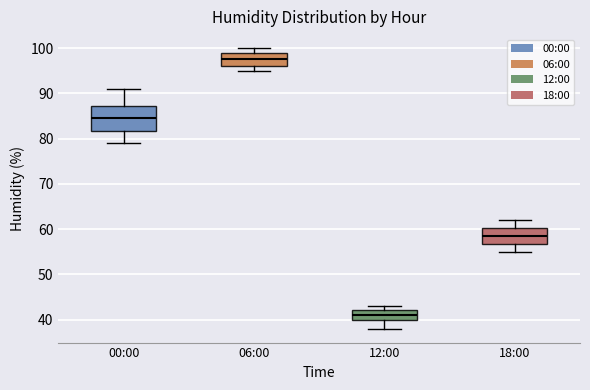

Reading left to right, transcribe this box plot: for each box, give where its median line is, the range the box spans, and where its two whiskers end, as read against the y-axis. The values are not printed on the chart, so give them approximately, as read against the axis.

00:00: median 85, box 82 to 87, whiskers 79 to 91
06:00: median 98, box 96 to 99, whiskers 95 to 100
12:00: median 41, box 40 to 42, whiskers 38 to 43
18:00: median 59, box 57 to 60, whiskers 55 to 62